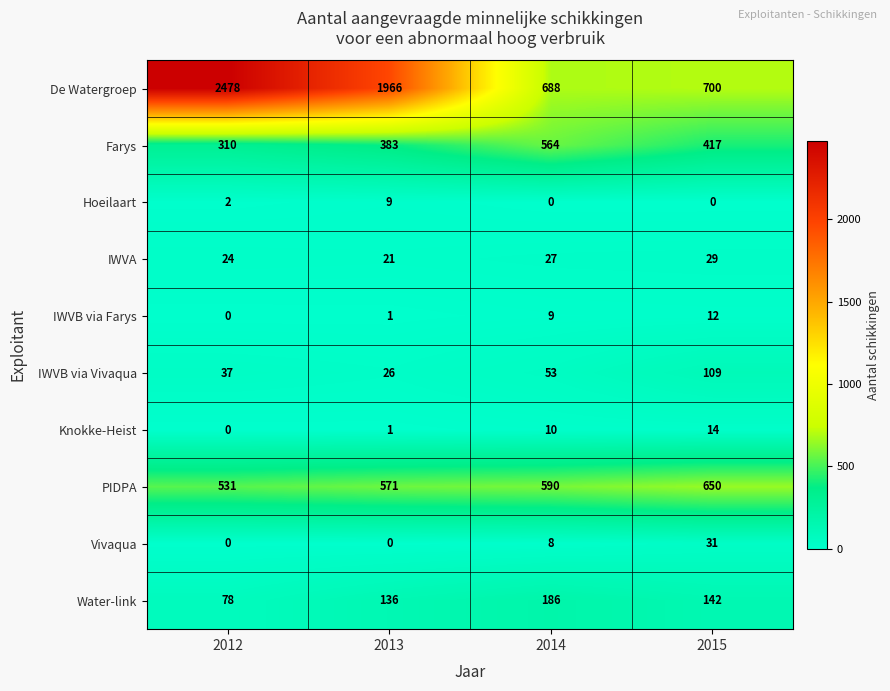

What is the total value across all series at 2012?

3460